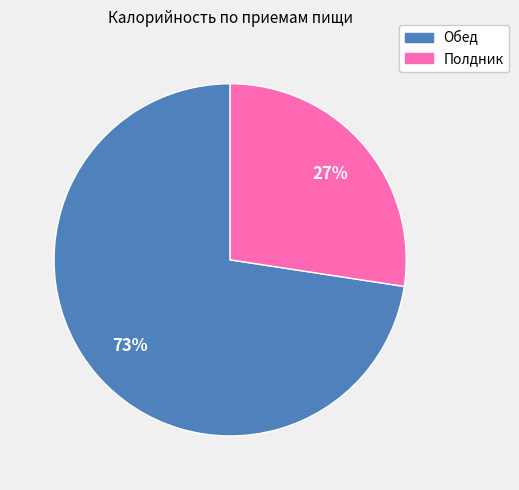

Is it true that Обед is 80% of the pie?

False